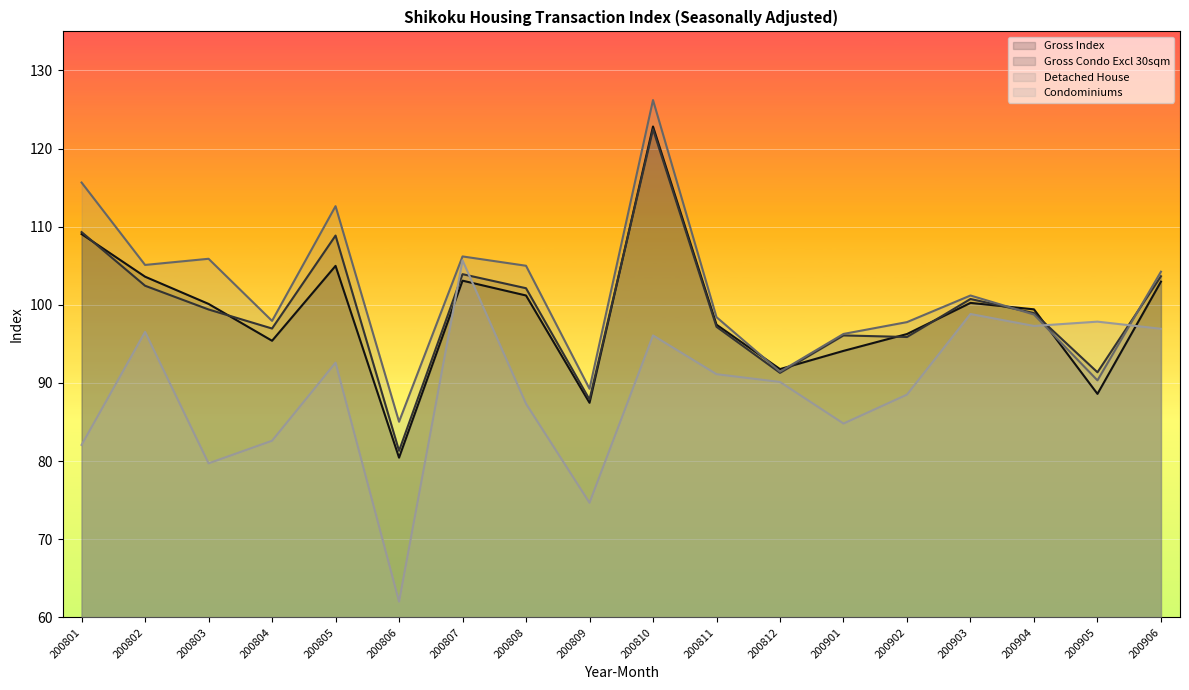

True or false: Detached House and Condominiums intersect in this chart.

True